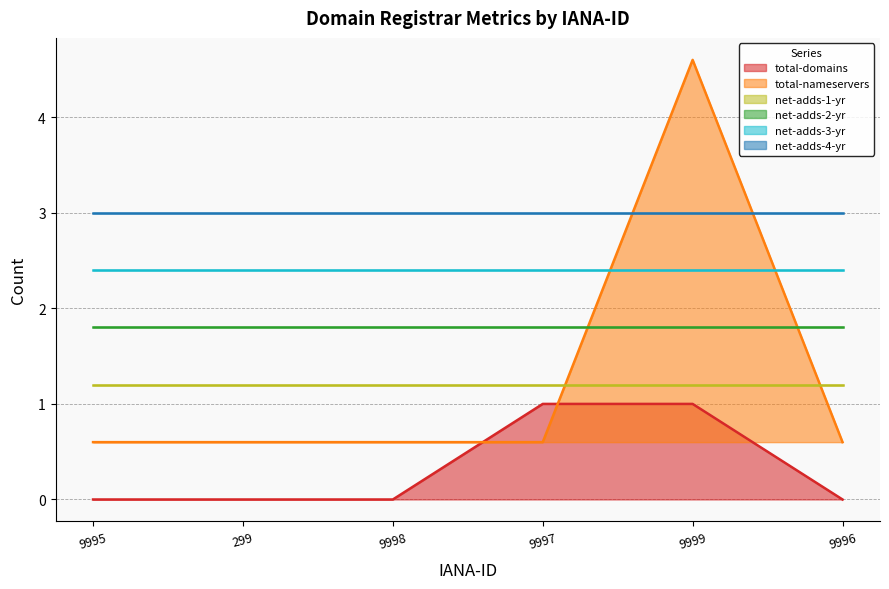

At which category does the chart reach its peak across all series?

9999